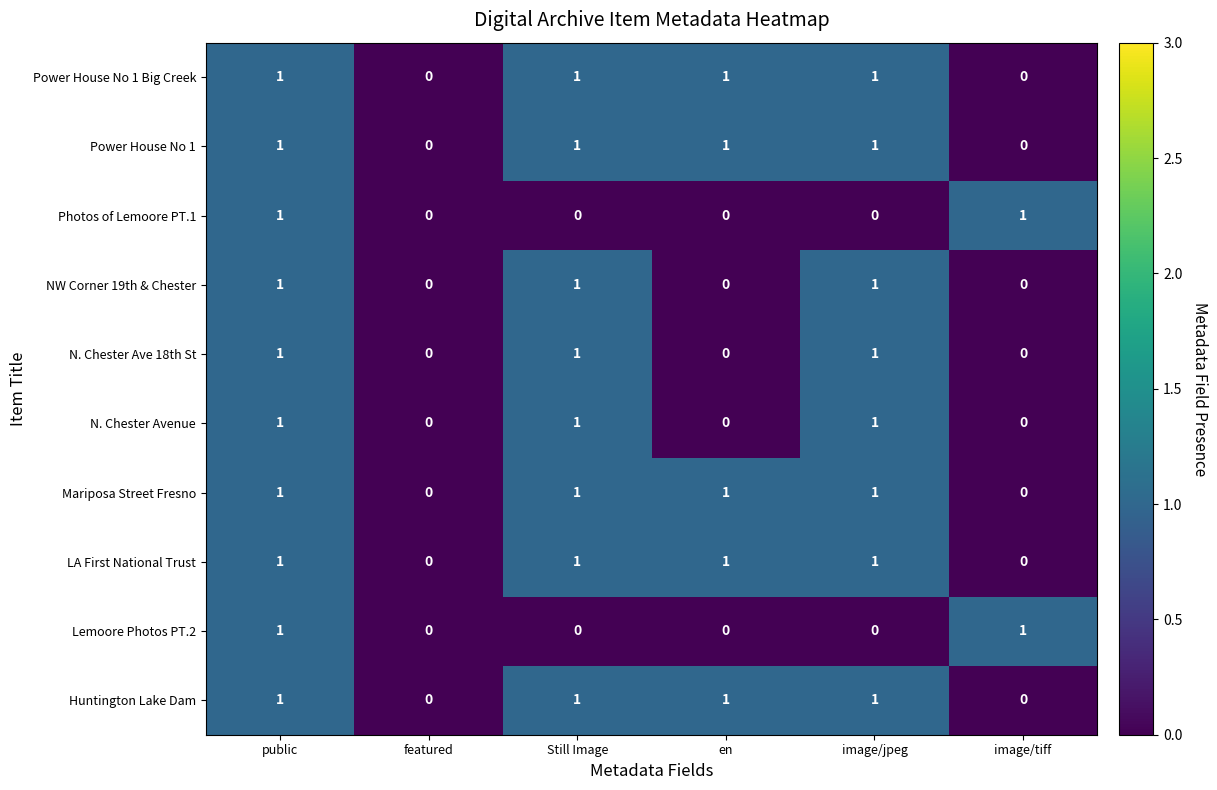

Count the NW Corner 19th & Chester values in the range 0 to 1.

6